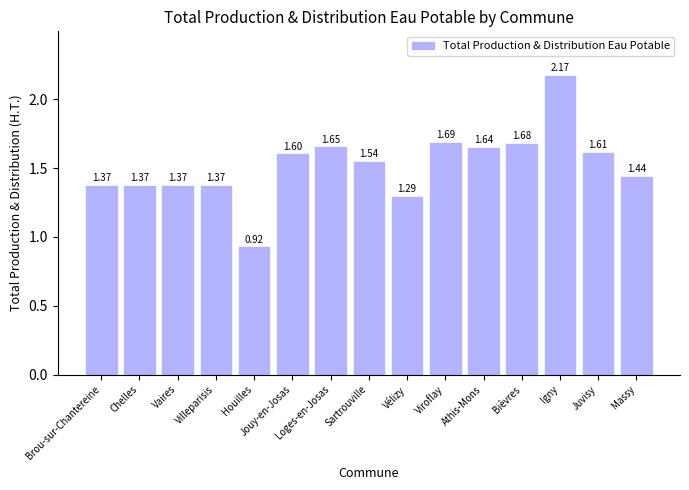

What is the ratio of the value at Viroflay to the value at Chelles?

1.2